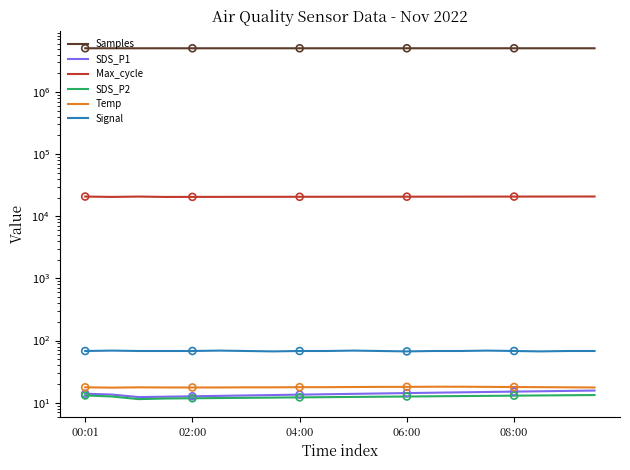

Is the value of Signal at 08:00 greater than the value of SDS_P1 at 19?

Yes